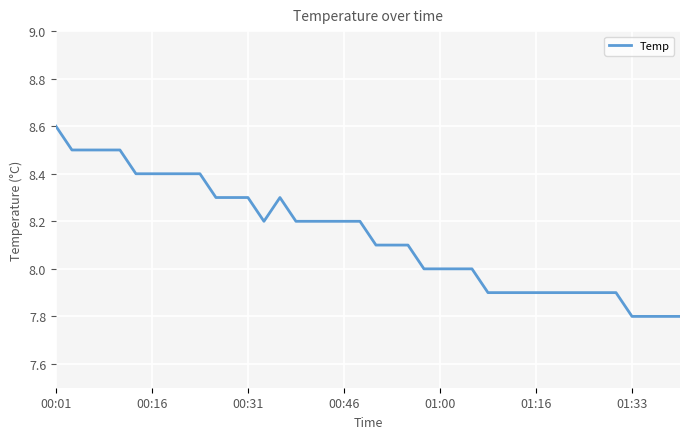

Reading left to right, list all the values displayed in this chart.

8.6	8.5	8.5	8.5	8.5	8.4	8.4	8.4	8.4	8.4	8.3	8.3	8.3	8.2	8.3	8.2	8.2	8.2	8.2	8.2	8.1	8.1	8.1	8.0	8.0	8.0	8.0	7.9	7.9	7.9	7.9	7.9	7.9	7.9	7.9	7.9	7.8	7.8	7.8	7.8